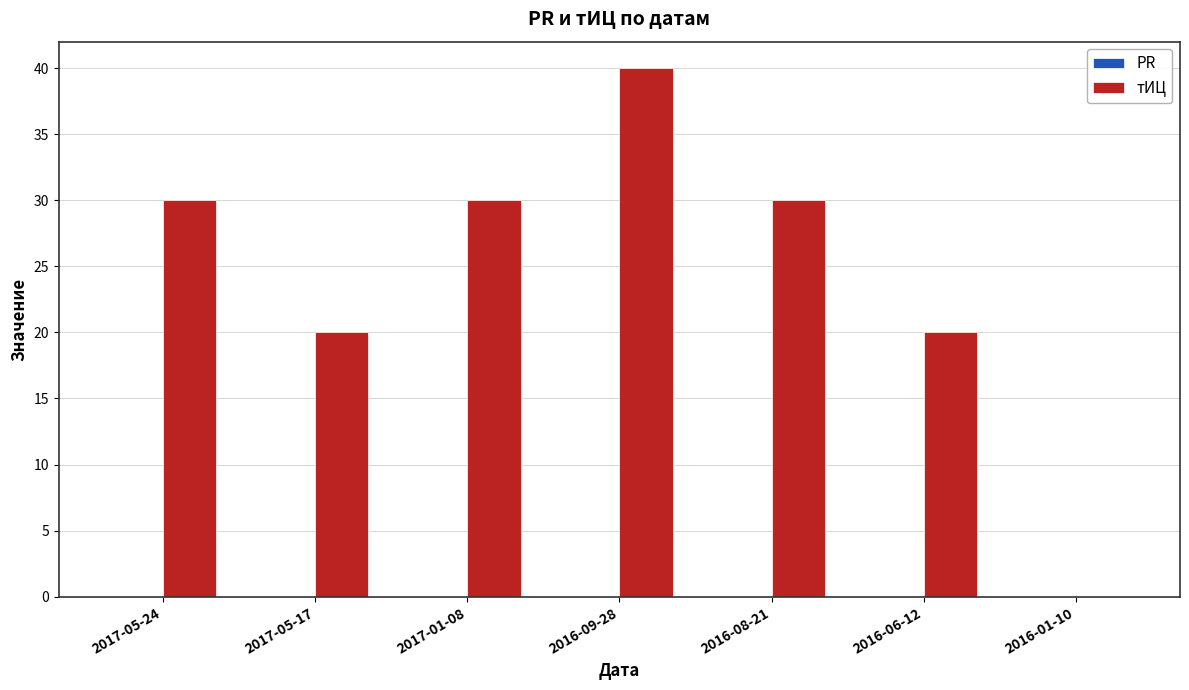

The value at 2016-01-10 is -24. True or false?

False